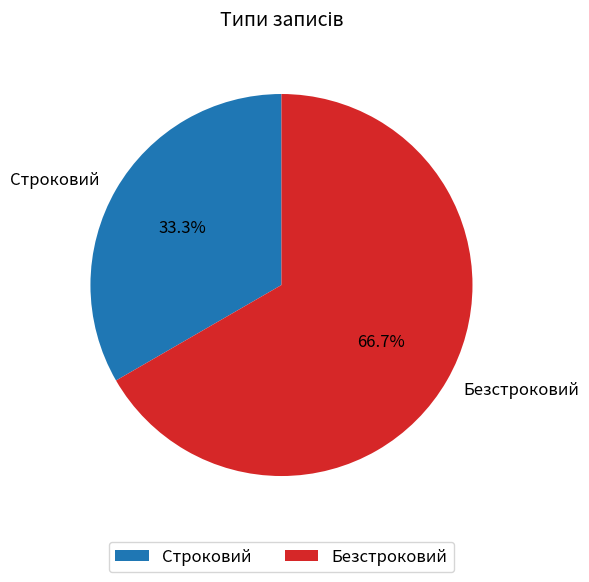

How much of the chart is everything except Безстроковий?

33.3%